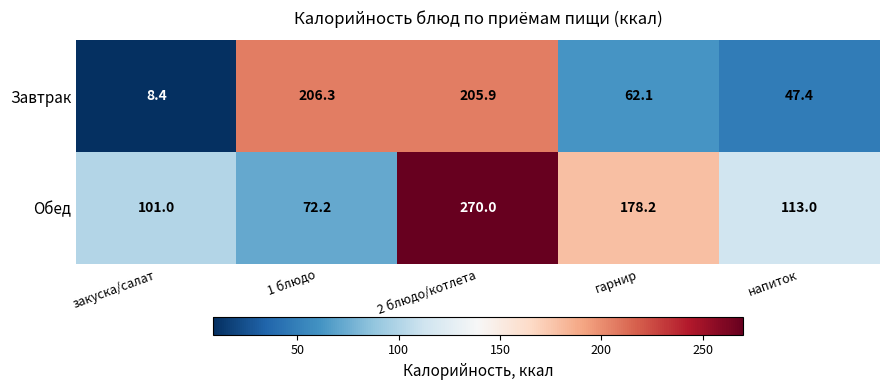

Which series has the largest range (max minus min)?

Завтрак